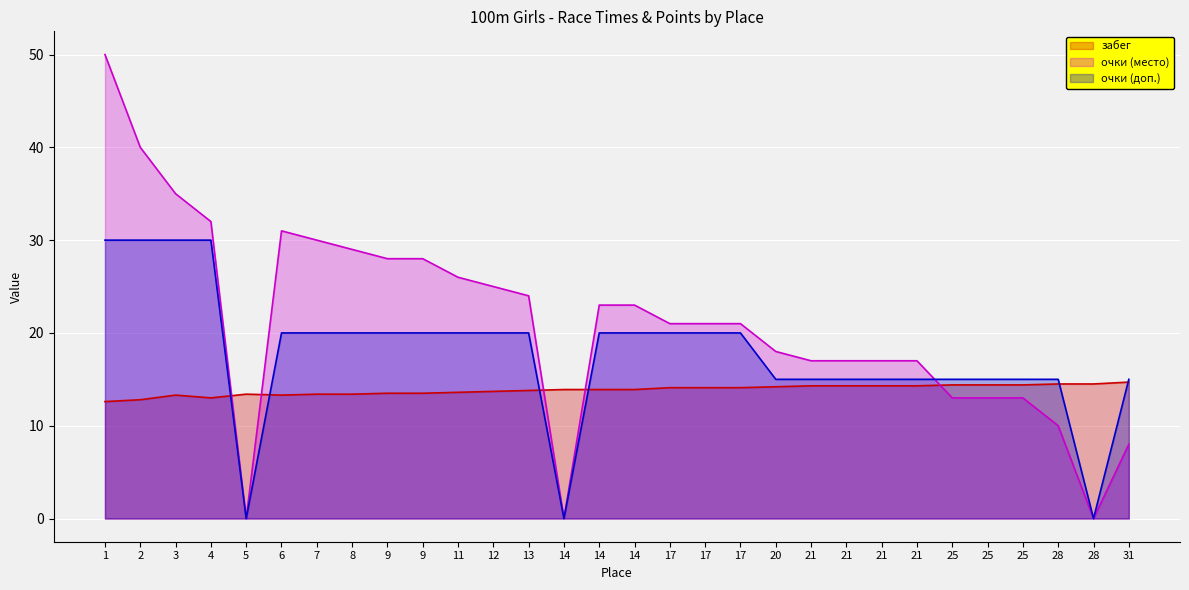

True or false: забег and очки_7 cross at least once.

True